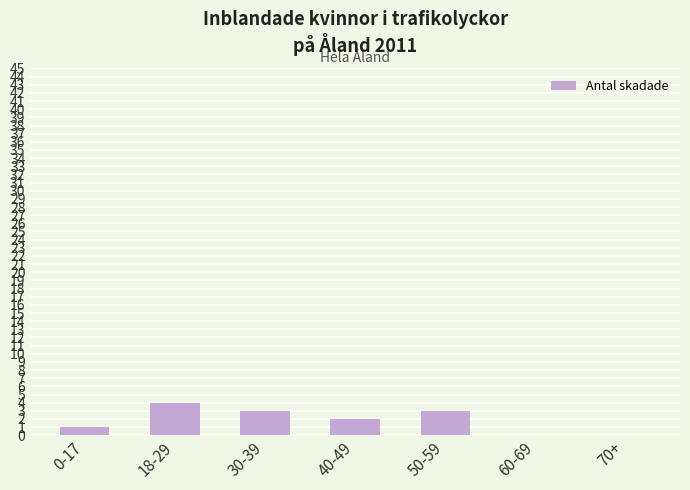

What is the sum of the values at 30-39 and 0-17?

4